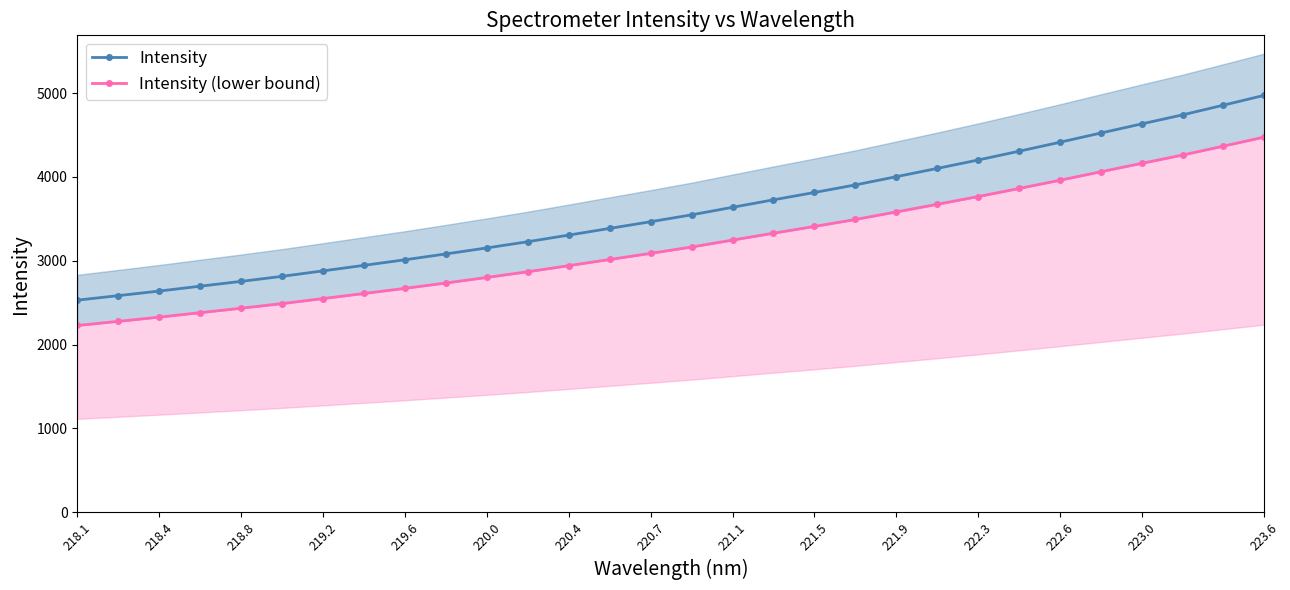

The Intensity series shows 901.0 at 222.3. True or false?

False